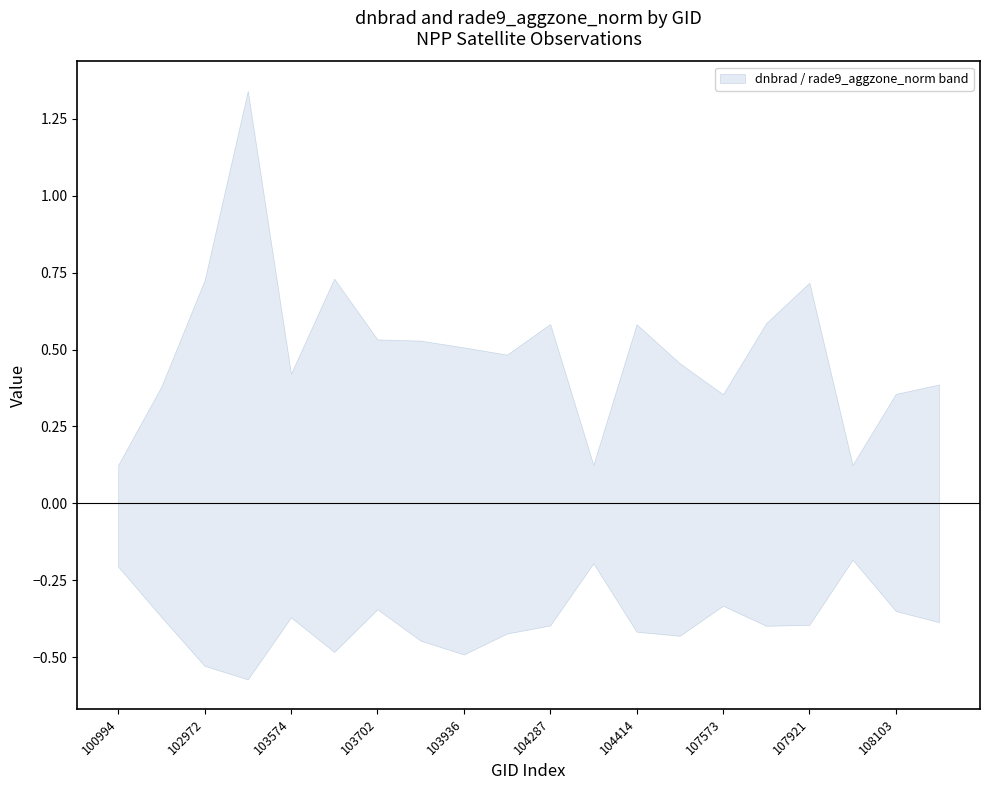

What is the label of the 13th point from the left?

104414